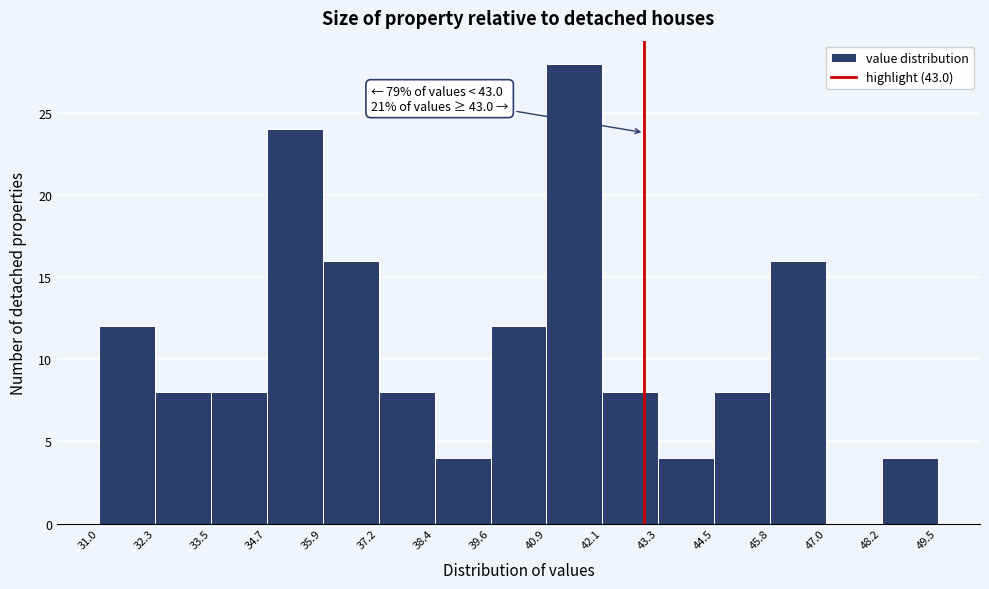

Which range on the x-axis has the tallest bar?

40.9 to 42.1